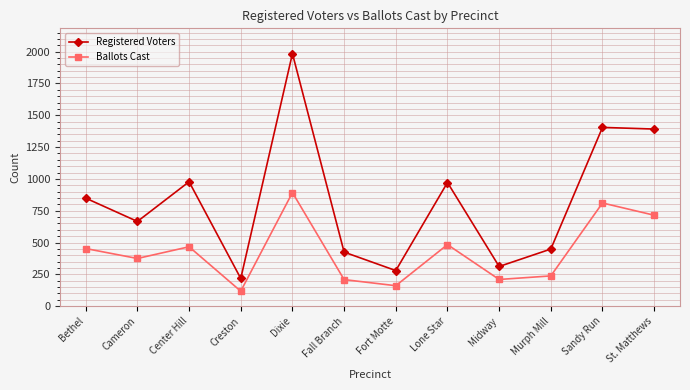

What is the label of the 6th point from the right?

Fort Motte